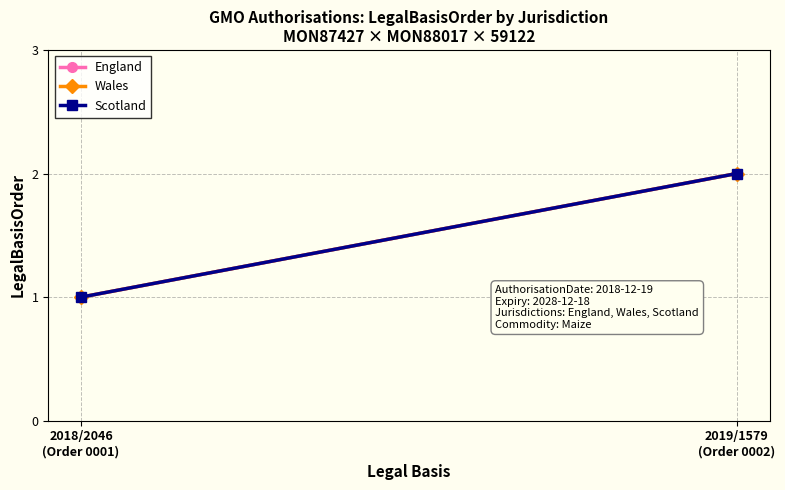

Reading right to left, transcribe all the data shown in this chart.

England: 2	1
Wales: 2	1
Scotland: 2	1